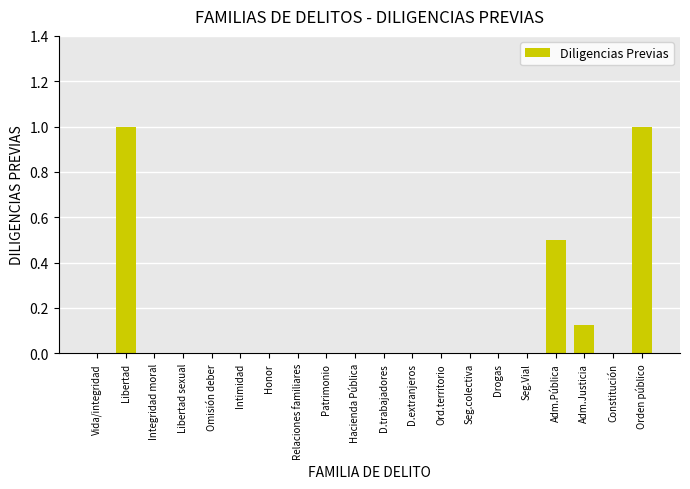

Which has a higher value, Adm.Justicia or D.trabajadores?

Adm.Justicia